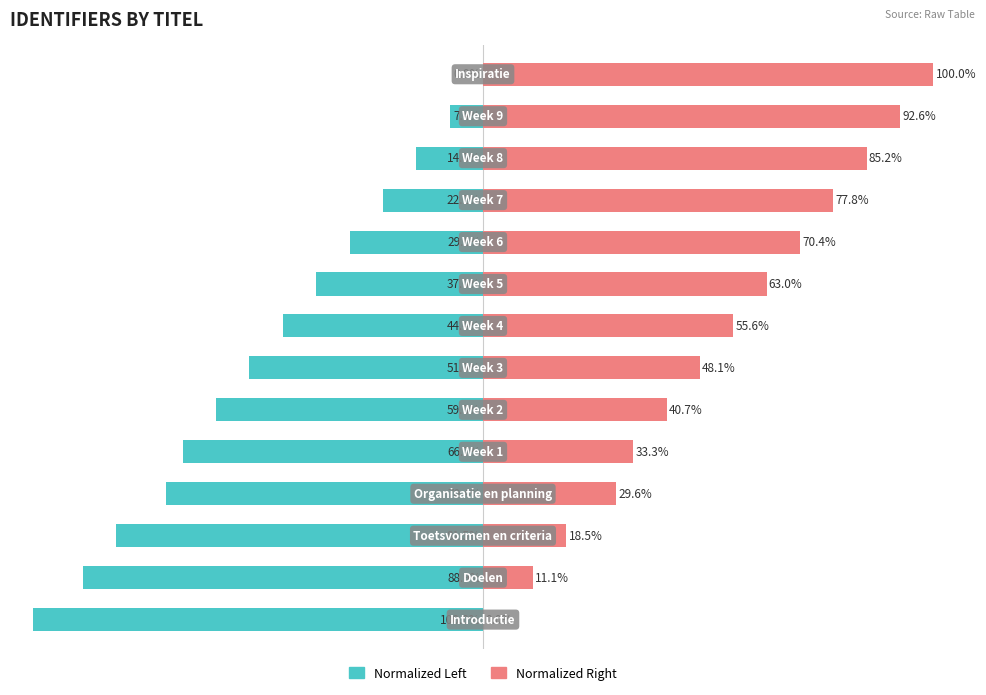

The Identifier (normalized left) series shows -100.0 at 0. True or false?

True